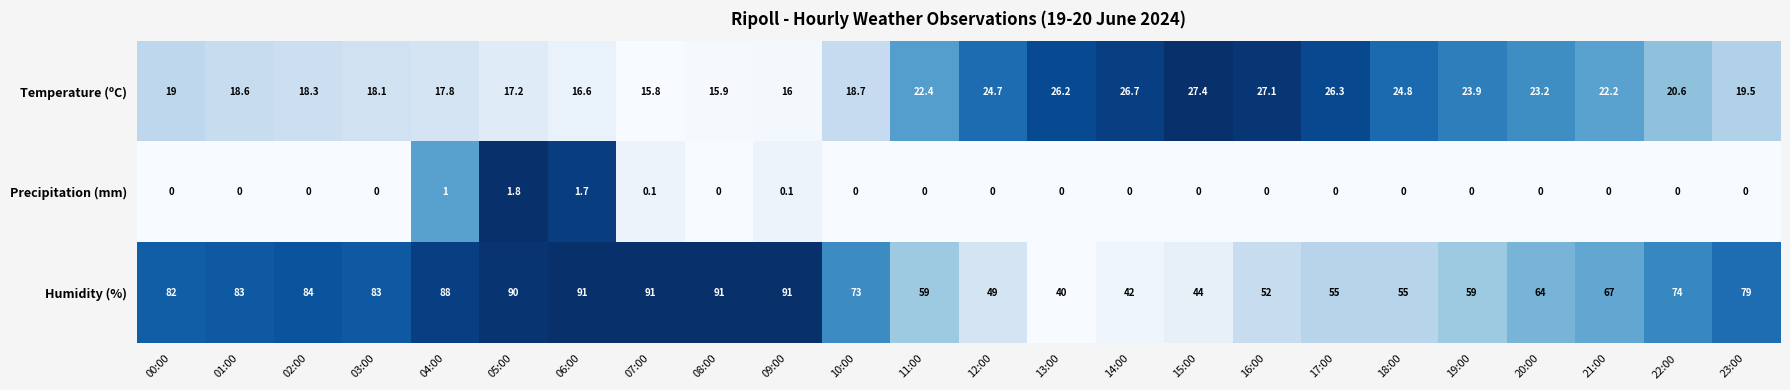

The value of Temperature (ºC) at 09:00 is 16.0. True or false?

True